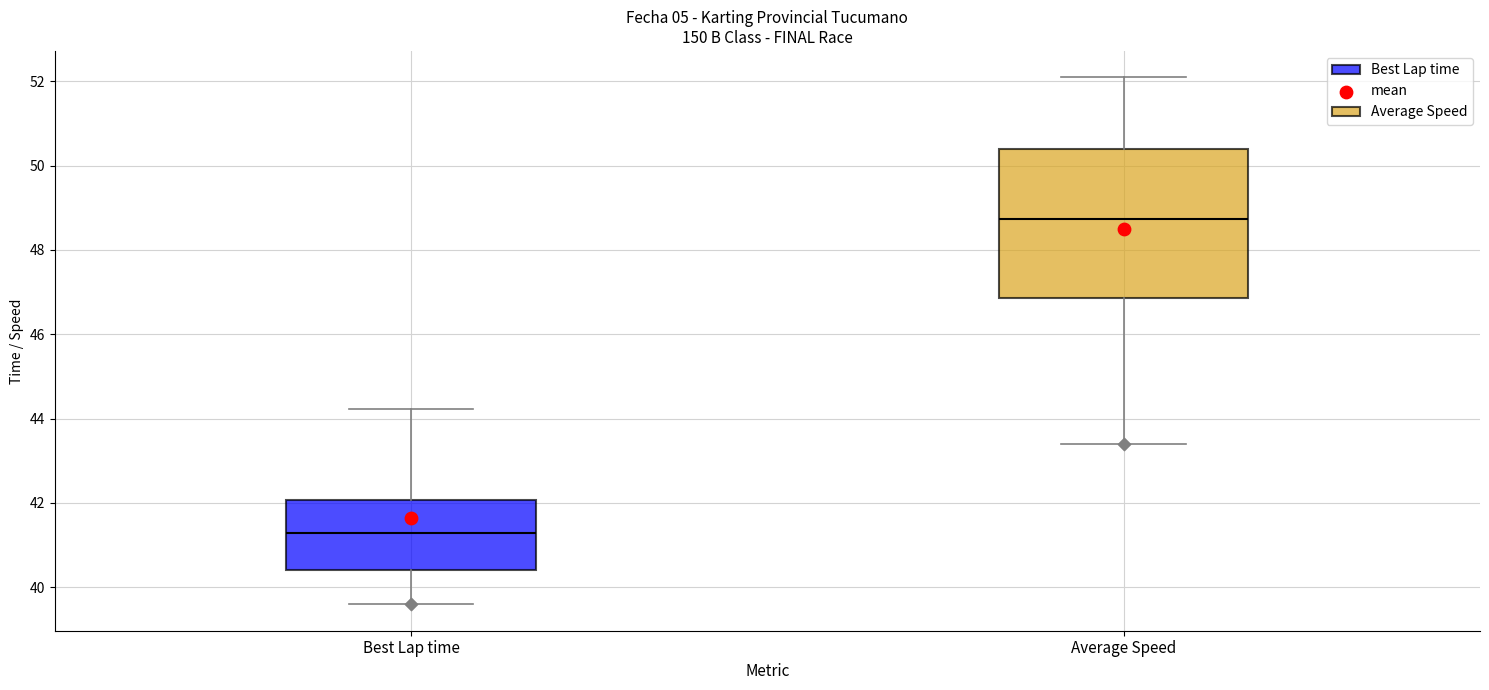

Reading left to right, transcribe this box plot: for each box, give where its median line is, the range the box spans, and where its two whiskers end, as read against the y-axis. The values are not printed on the chart, so give them approximately, as read against the axis.

Best Lap time: median 41.2, box 40.4 to 42.0, whiskers 39.6 to 44.2
Average Speed: median 48.8, box 46.8 to 50.4, whiskers 43.4 to 52.0